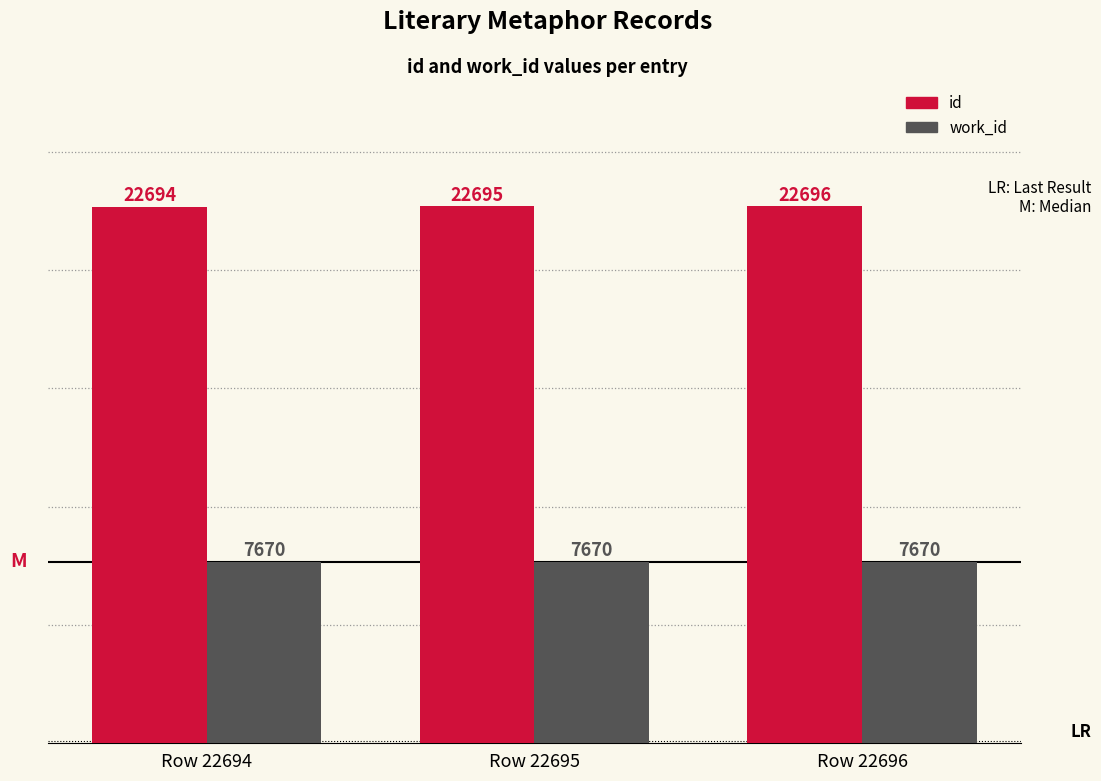

Count the number of data series in this chart.

2